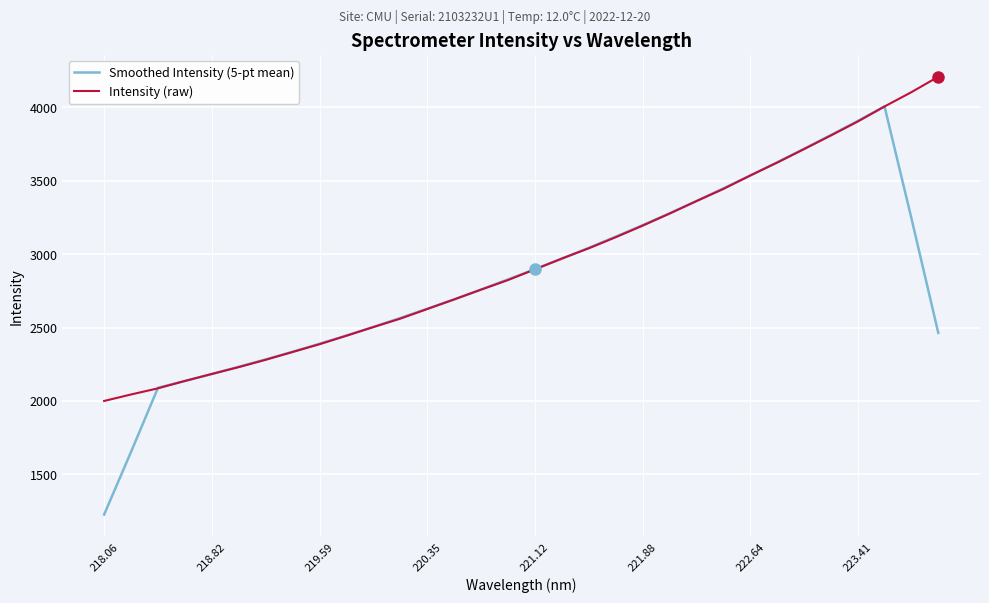

List the series in order of their peak value, lowest first.

Smoothed Intensity (5-pt mean), Intensity (raw)